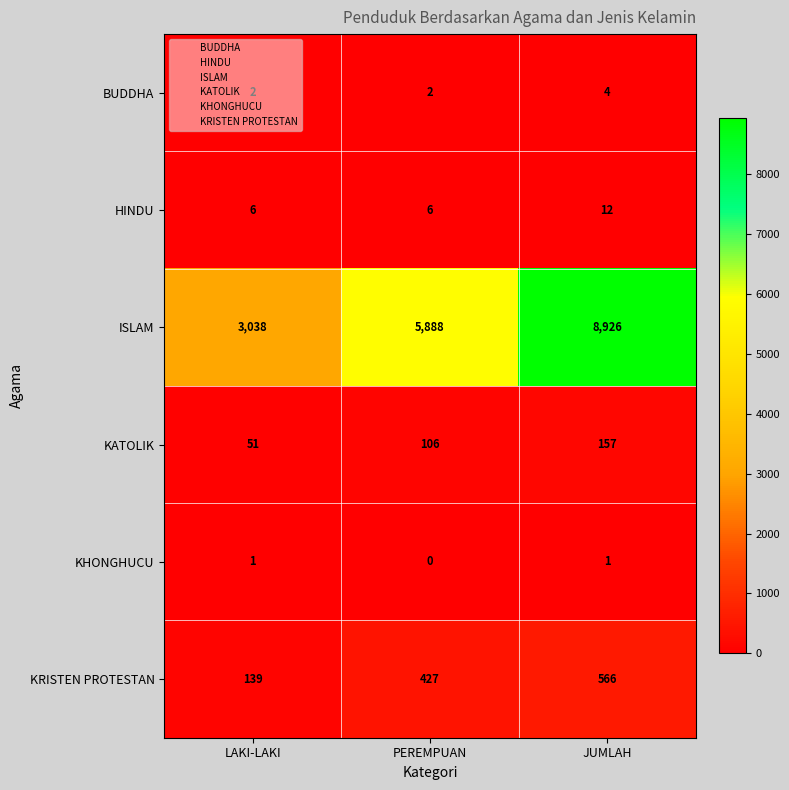

What is the maximum value for KATOLIK?

157